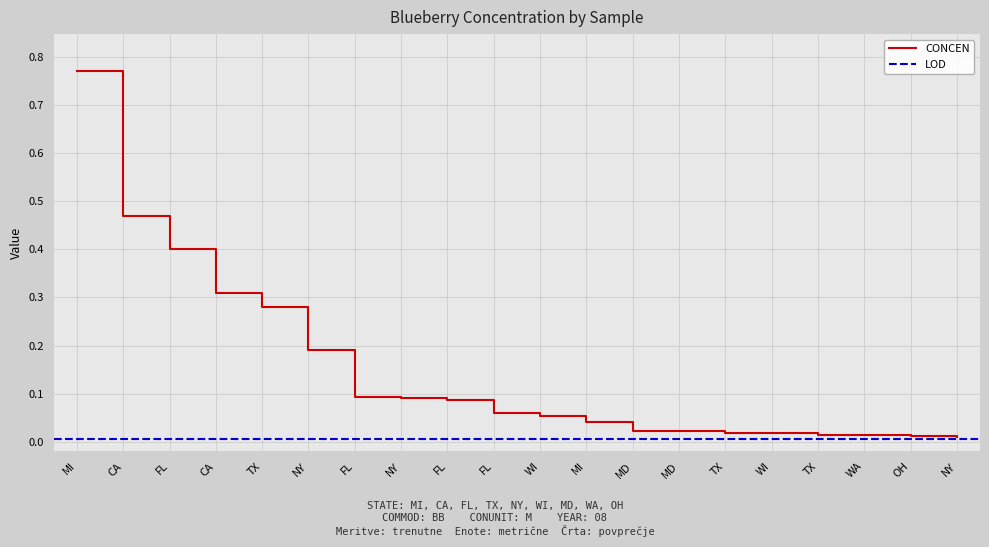

Which label corresponds to the smallest value in the chart?

NY